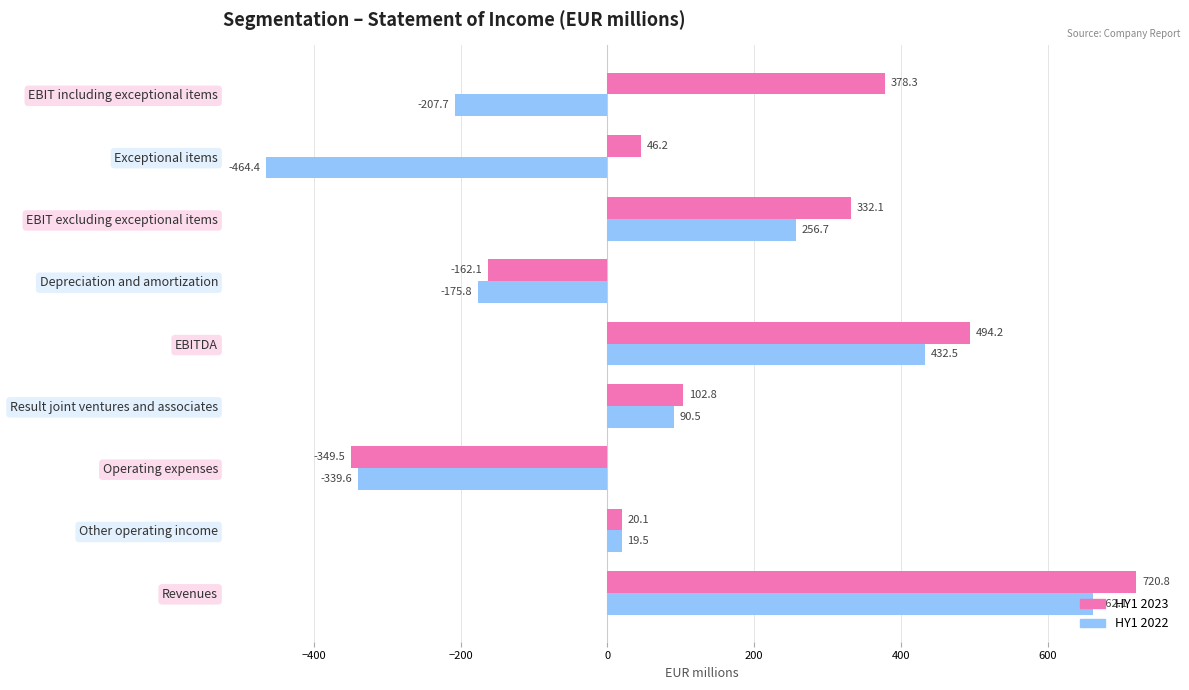

Which category has the lowest value in the HY1 2023 series?

Operating expenses